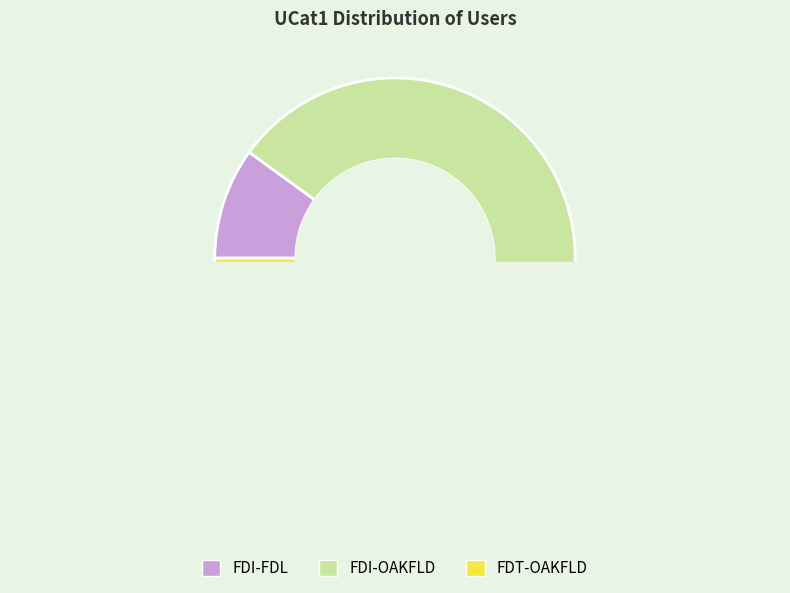

Is there a majority slice in this chart?

Yes